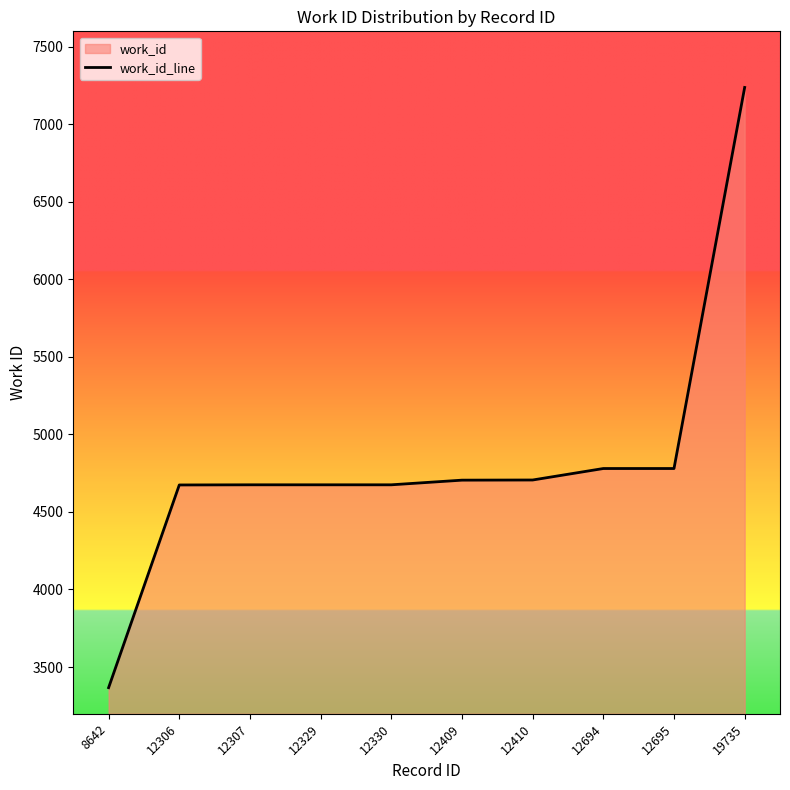

What is the maximum value shown in the chart?

7237